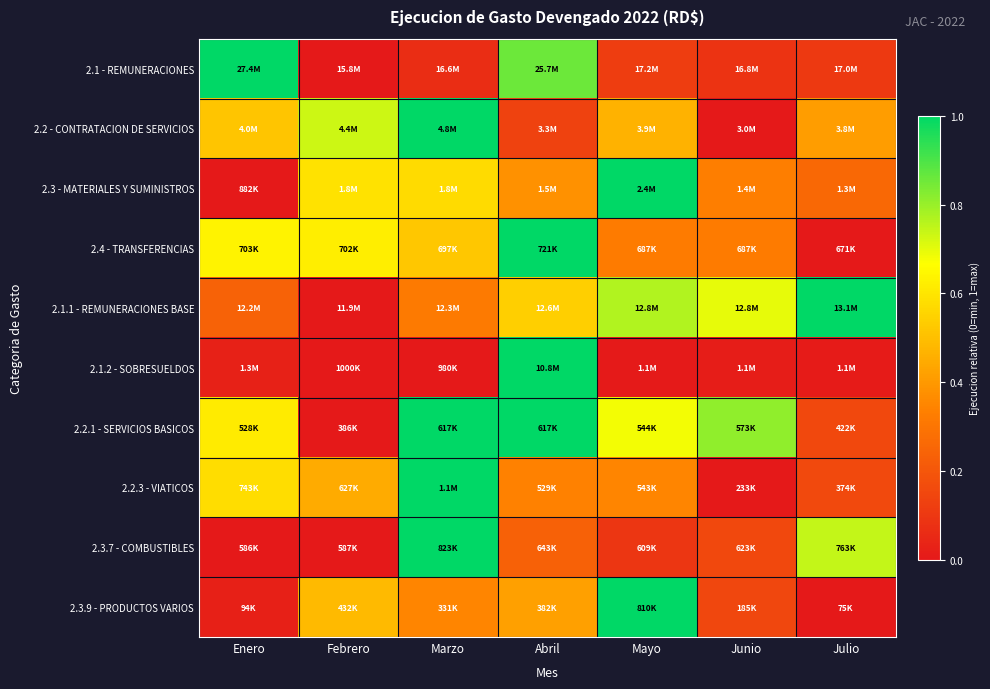

What is the total value across all series at Mayo?

4.8